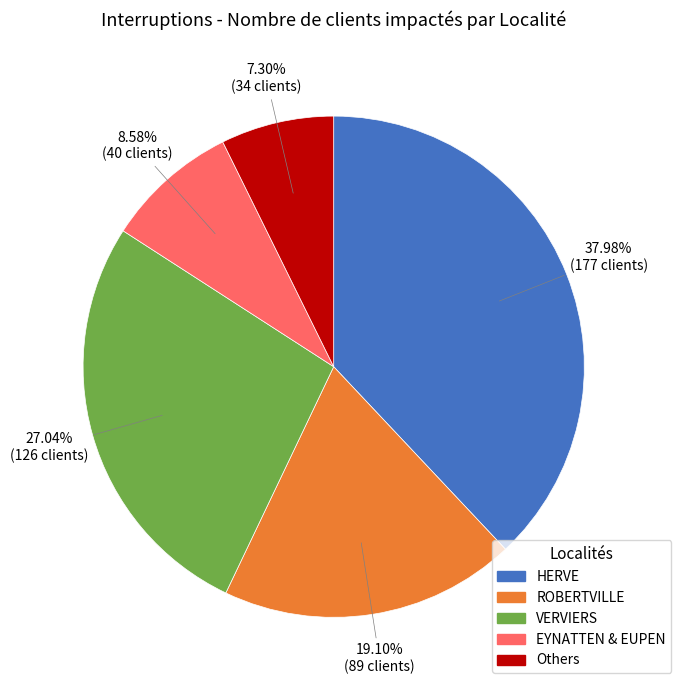

Between HERVE and EYNATTEN & EUPEN, which is larger?

HERVE